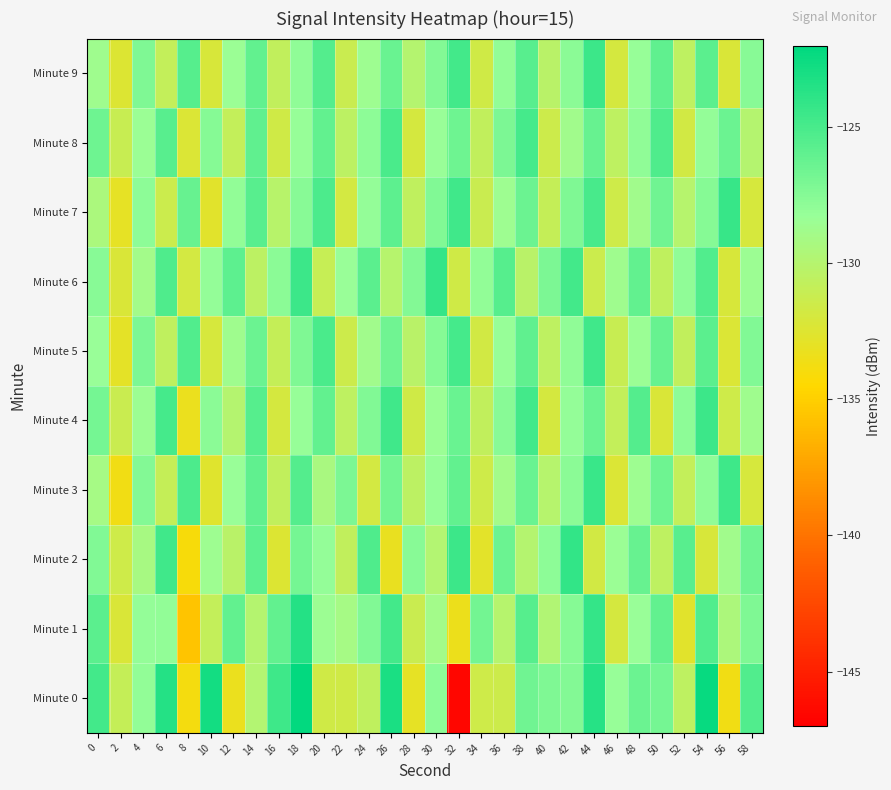

Reading left to right, what are all the values shown in this chart?

Minute 0: 0=-124.8	2=-130.9	4=-128.0	6=-123.5	8=-133.8	10=-122.8	12=-133.2	14=-129.9	16=-124.6	18=-122.2	20=-131.6	22=-131.6	24=-130.7	26=-123.2	28=-133.0	30=-127.8	32=-146.5	34=-131.5	36=-131.5	38=-126.6	40=-127.2	42=-127.4	44=-123.6	46=-128.2	48=-126.4	50=-126.8	52=-130.6	54=-122.4	56=-133.7	58=-125.3
Minute 1: 0=-125.7	2=-132.2	4=-128.1	6=-128.0	8=-135.6	10=-130.8	12=-126.1	14=-129.9	16=-126.1	18=-123.5	20=-128.5	22=-129.1	24=-127.3	26=-124.8	28=-131.2	30=-128.9	32=-133.4	34=-126.7	36=-130.1	38=-125.6	40=-129.8	42=-127.5	44=-124.2	46=-131.9	48=-128.3	50=-126.1	52=-132.7	54=-125.4	56=-129.5	58=-127.2
Minute 2: 0=-127.3	2=-131.5	4=-129.2	6=-124.7	8=-134.1	10=-128.6	12=-130.3	14=-125.9	16=-132.4	18=-126.8	20=-128.1	22=-130.7	24=-125.3	26=-133.2	28=-127.6	30=-129.9	32=-124.5	34=-132.8	36=-126.4	38=-130.0	40=-127.8	42=-124.1	44=-131.7	46=-128.4	48=-126.2	50=-130.5	52=-125.7	54=-132.1	56=-128.8	58=-126.6
Minute 3: 0=-129.1	2=-133.7	4=-127.4	6=-130.9	8=-125.2	10=-132.6	12=-128.3	14=-126.0	16=-130.7	18=-125.5	20=-129.3	22=-127.1	24=-131.8	26=-126.7	28=-130.4	30=-128.2	32=-126.1	34=-131.5	36=-128.9	38=-126.3	40=-130.1	42=-127.7	44=-124.4	46=-132.3	48=-128.6	50=-126.5	52=-130.8	54=-127.9	56=-124.6	58=-132.0
Minute 4: 0=-126.8	2=-131.2	4=-128.5	6=-124.9	8=-133.3	10=-127.7	12=-130.0	14=-125.6	16=-131.9	18=-128.2	20=-126.1	22=-130.5	24=-127.3	26=-124.7	28=-131.6	30=-128.4	32=-126.3	34=-130.7	36=-127.6	38=-124.8	40=-131.9	42=-128.1	44=-126.4	46=-130.8	48=-125.5	50=-132.2	52=-127.8	54=-124.5	56=-131.5	58=-128.7
Minute 5: 0=-128.3	2=-132.9	4=-127.1	6=-130.6	8=-125.4	10=-132.0	12=-128.7	14=-126.4	16=-130.9	18=-127.2	20=-125.1	22=-131.4	24=-128.8	26=-126.6	28=-130.3	30=-127.5	32=-124.9	34=-131.7	36=-128.2	38=-126.0	40=-130.5	42=-127.9	44=-124.7	46=-131.1	48=-128.4	50=-126.2	52=-130.7	54=-125.8	56=-132.3	58=-127.3
Minute 6: 0=-127.6	2=-132.2	4=-128.9	6=-125.3	8=-131.8	10=-128.1	12=-125.9	14=-130.4	16=-127.7	18=-124.5	20=-131.0	22=-128.3	24=-125.8	26=-130.1	28=-127.4	30=-124.2	32=-131.6	34=-128.0	36=-125.6	38=-130.3	40=-127.1	42=-124.8	44=-131.3	46=-128.7	48=-126.1	50=-130.6	52=-127.9	54=-125.4	56=-132.1	58=-128.5
Minute 7: 0=-129.4	2=-133.0	4=-127.8	6=-131.3	8=-126.2	10=-132.7	12=-128.0	14=-125.7	16=-130.2	18=-127.6	20=-125.2	22=-131.8	24=-128.1	26=-125.9	28=-130.6	30=-127.3	32=-124.7	34=-131.2	36=-128.6	38=-126.4	40=-130.9	42=-127.2	44=-125.0	46=-131.5	48=-128.8	50=-126.6	52=-130.1	54=-127.5	56=-124.3	58=-132.0
Minute 8: 0=-126.5	2=-131.1	4=-128.4	6=-125.7	8=-132.3	10=-127.5	12=-130.8	14=-126.0	16=-131.6	18=-128.2	20=-126.1	22=-130.4	24=-127.8	26=-125.1	28=-131.9	30=-128.3	32=-126.5	34=-130.7	36=-127.1	38=-124.9	40=-131.4	42=-128.8	44=-126.2	46=-130.5	48=-127.9	50=-125.3	52=-131.7	54=-128.1	56=-126.4	58=-130.0
Minute 9: 0=-128.7	2=-132.4	4=-127.2	6=-130.8	8=-125.6	10=-132.1	12=-128.4	14=-126.1	16=-130.7	18=-127.9	20=-125.5	22=-131.2	24=-128.6	26=-126.3	28=-130.0	30=-127.4	32=-124.8	34=-131.6	36=-128.0	38=-125.7	40=-130.3	42=-127.7	44=-124.5	46=-131.9	48=-128.2	50=-126.0	52=-130.5	54=-125.8	56=-132.2	58=-127.6